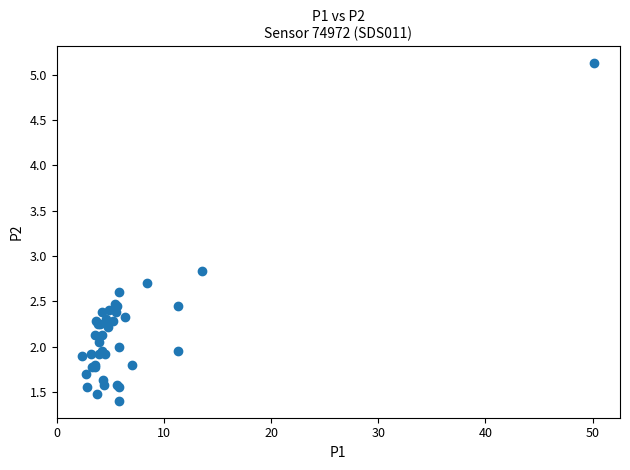

What Y value in the scatter plot is closest to 3?

2.8